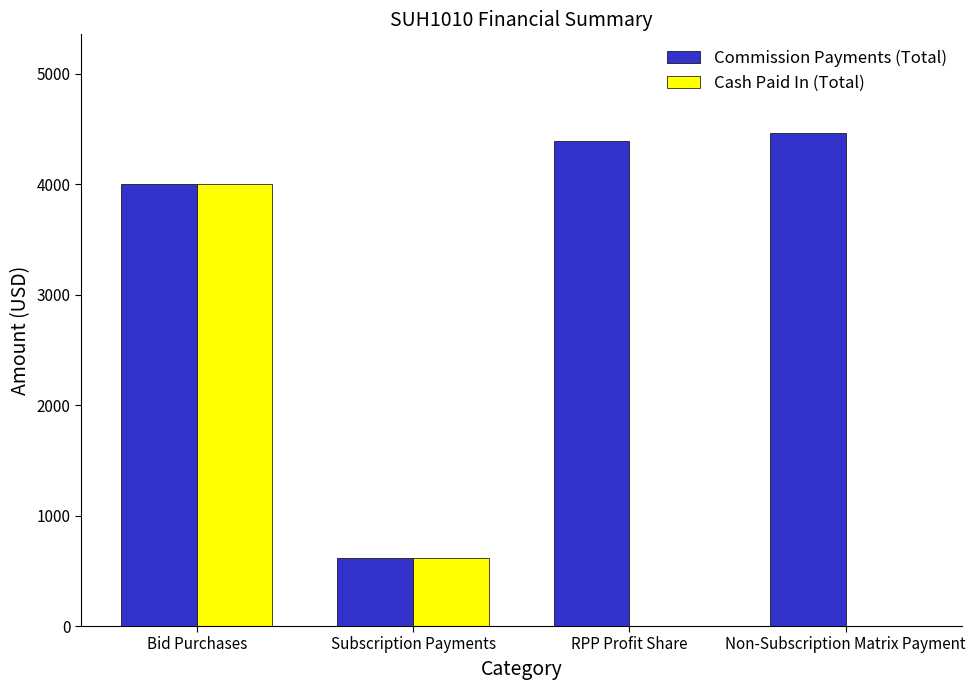

At which label does Cash Paid In (Total) reach its peak?

Bid Purchases